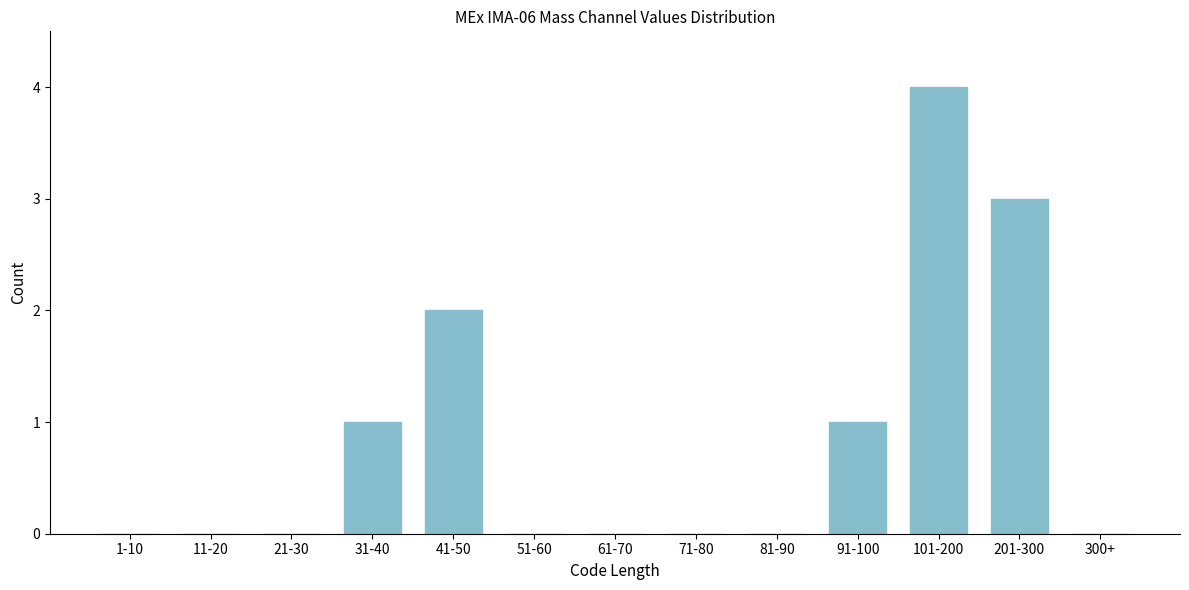

Reading right to left, extract all data points from this chart.

300+=0	201-300=3	101-200=4	91-100=1	81-90=0	71-80=0	61-70=0	51-60=0	41-50=2	31-40=1	21-30=0	11-20=0	1-10=0